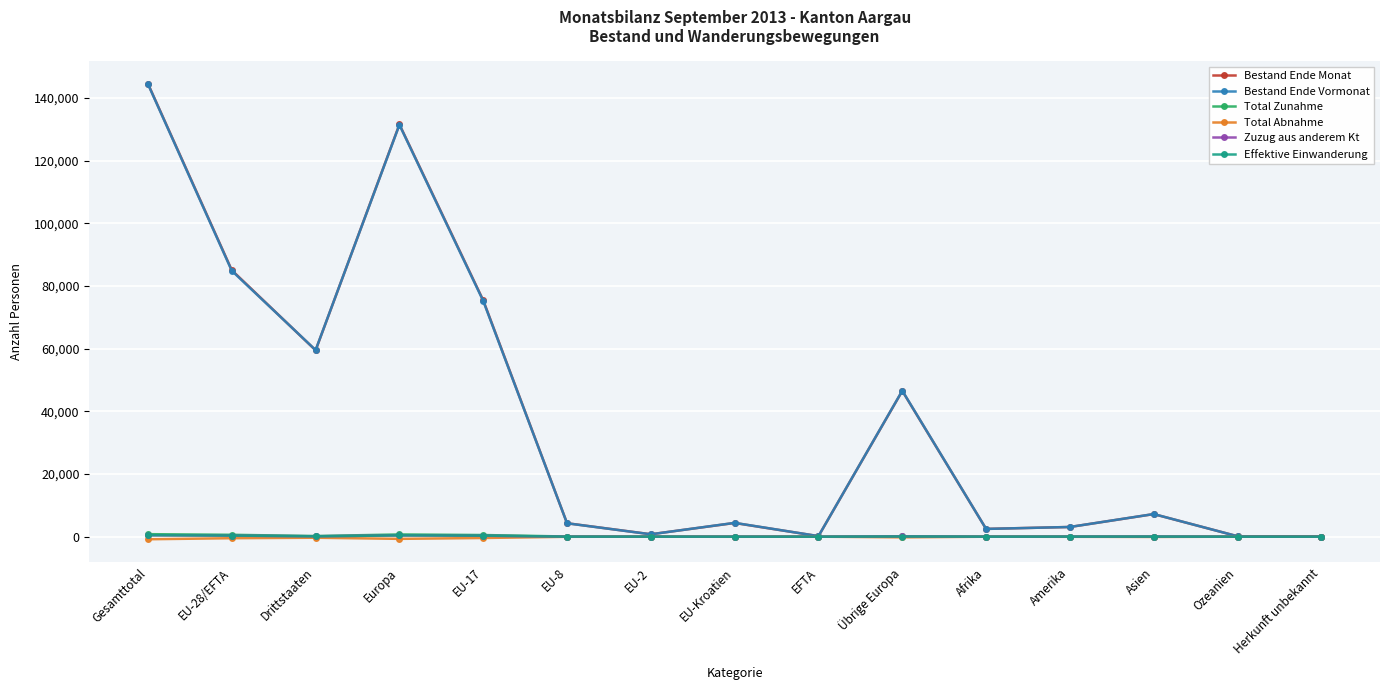

What are all the series names shown in the legend?

Bestand Ende Monat, Bestand Ende Vormonat, Total Zunahme, Total Abnahme, Zuzug aus anderem Kt, Effektive Einwanderung